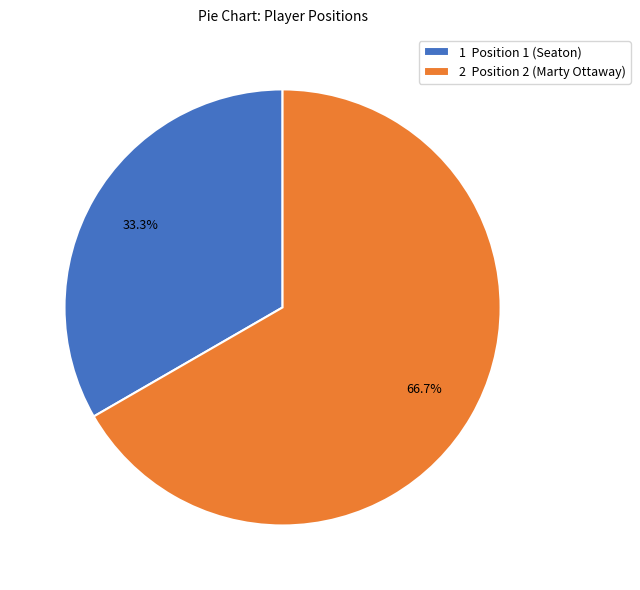

Is it true that 2 is 67% of the pie?

True